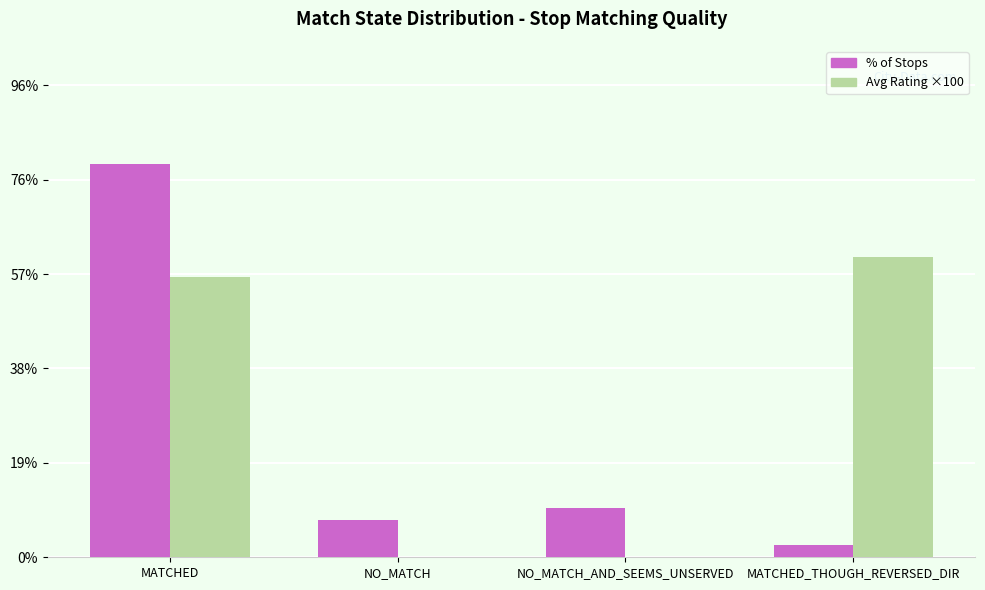

True or false: % of Stops has a value of 14.5 at NO_MATCH_AND_SEEMS_UNSERVED.

False